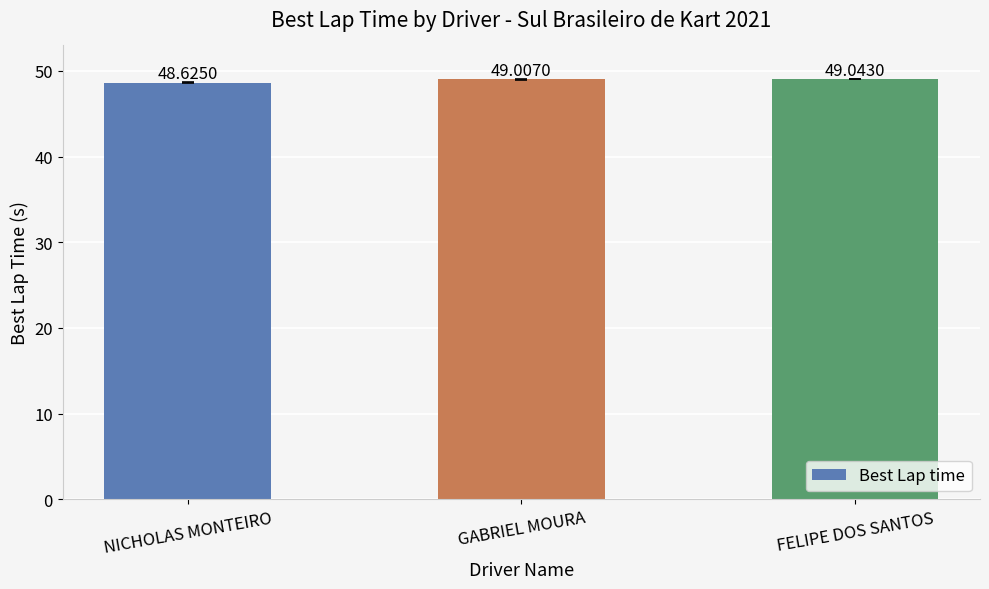

Does the chart contain stacked bars?

No